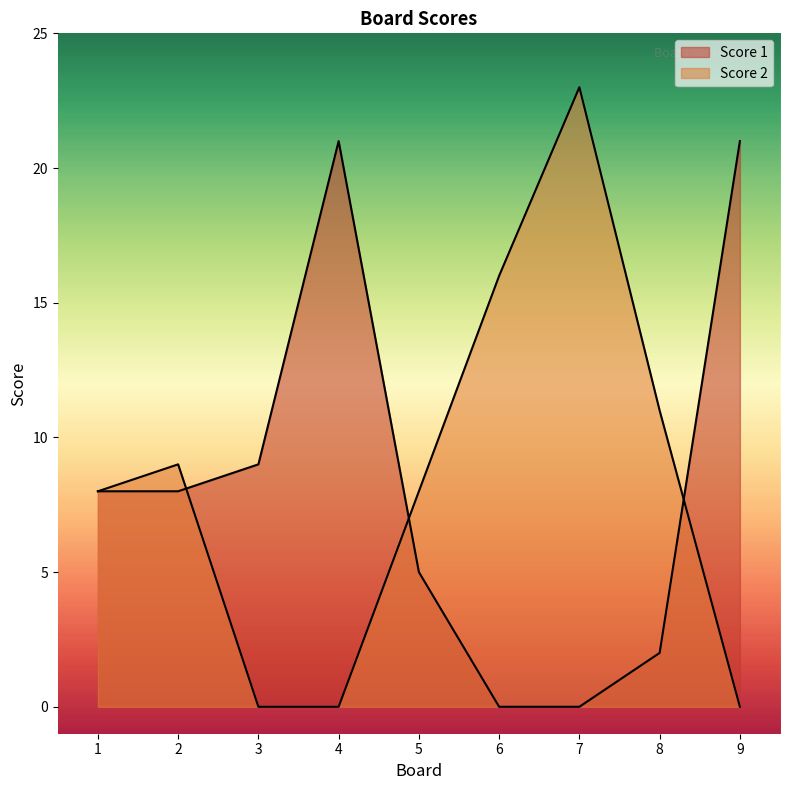

At which label does Score 2 first exceed 8?

2